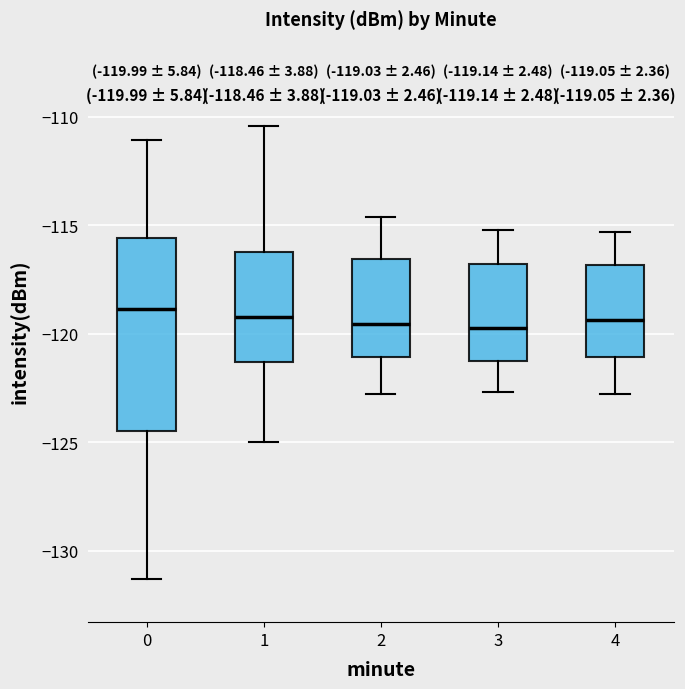

Which box is the tallest, from its lower edge to its upper edge?

0